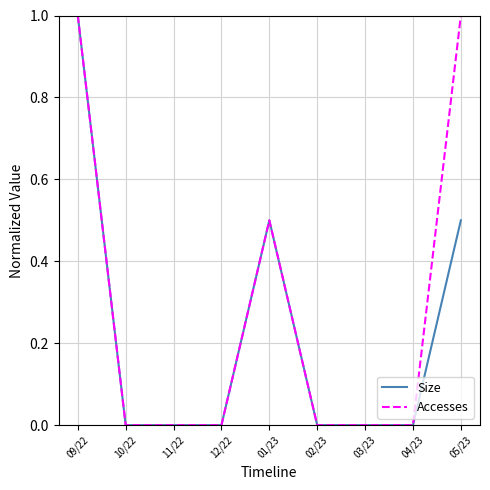

True or false: Accesses has a value of 0.6 at 10/22.

False